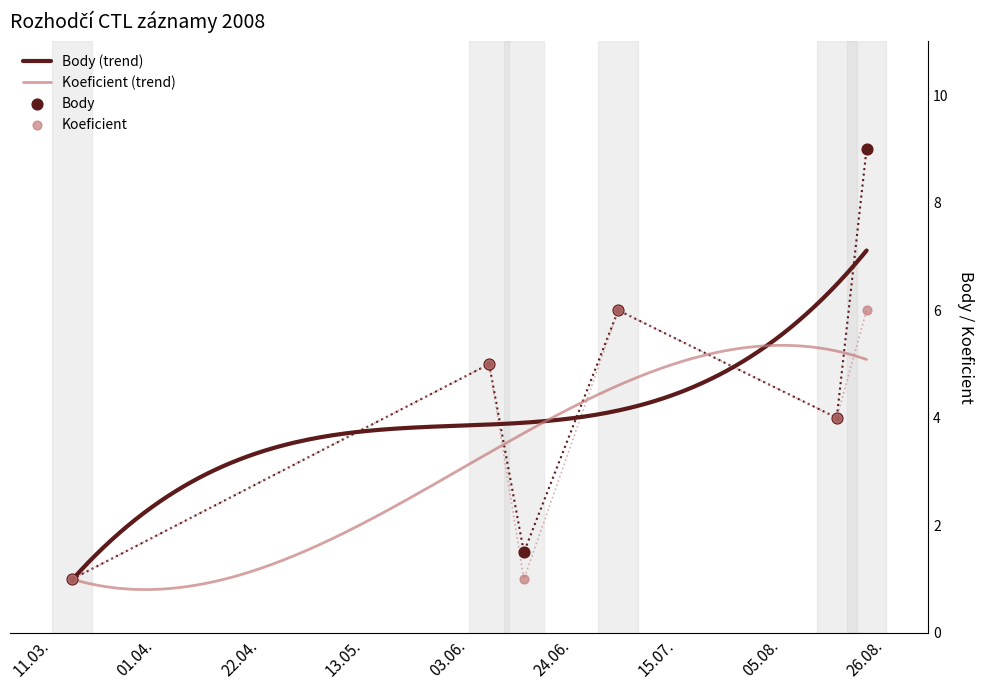

At how many categories does at least one series exceed 1?

5